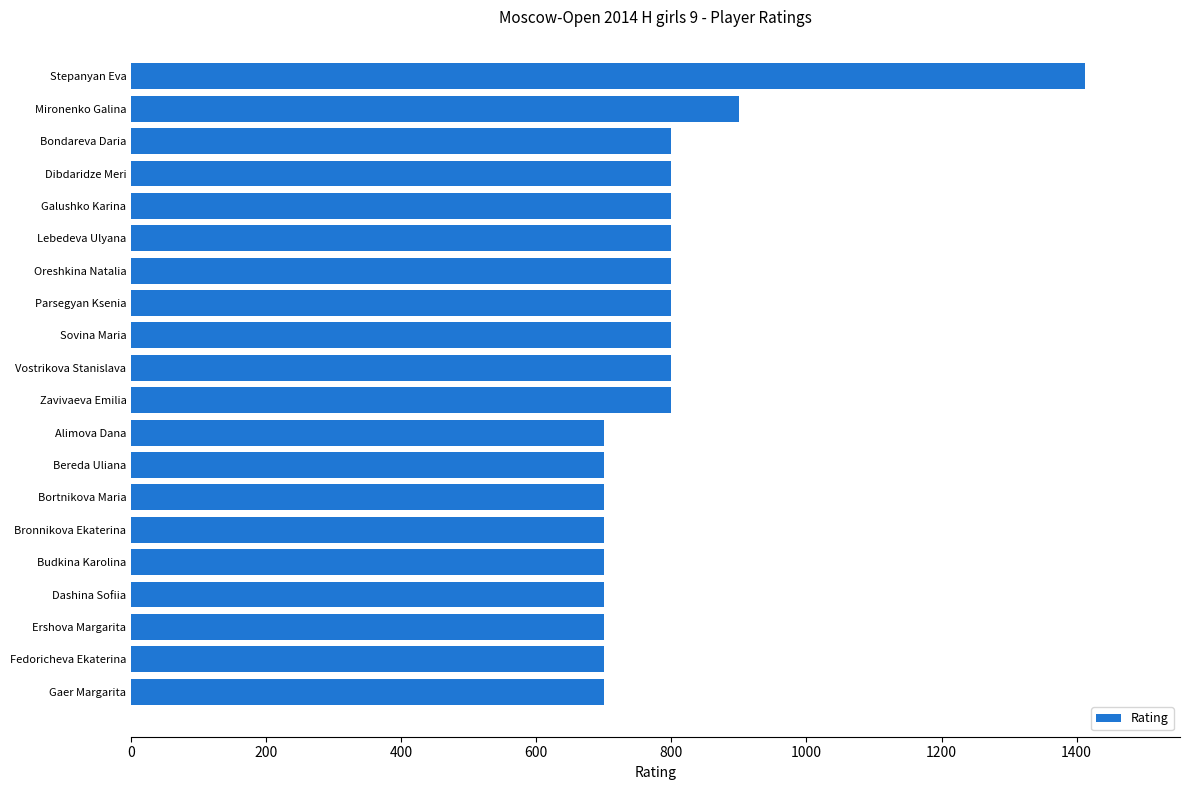

What is the average value?

791